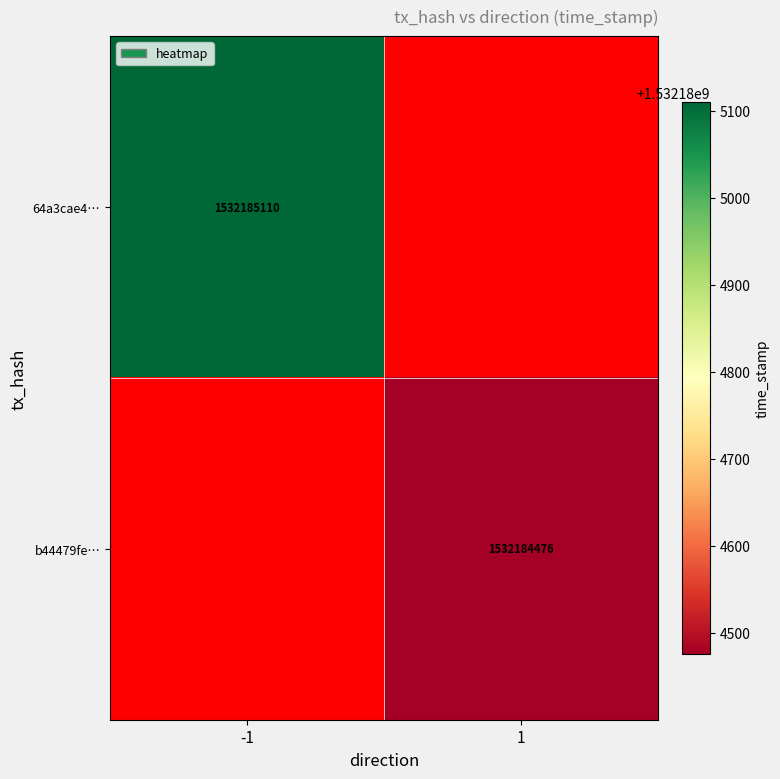

List the series in order of their overall mean, lowest first.

b44479fe75ec40f6369dac200aa1c869f733609, 64a3cae4202ea116636906b3c0f0e5bfd2f1072